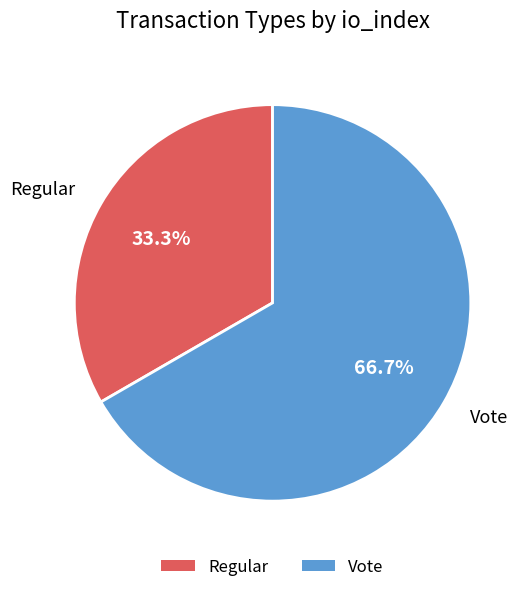

Does Vote account for over 50% of the chart?

Yes